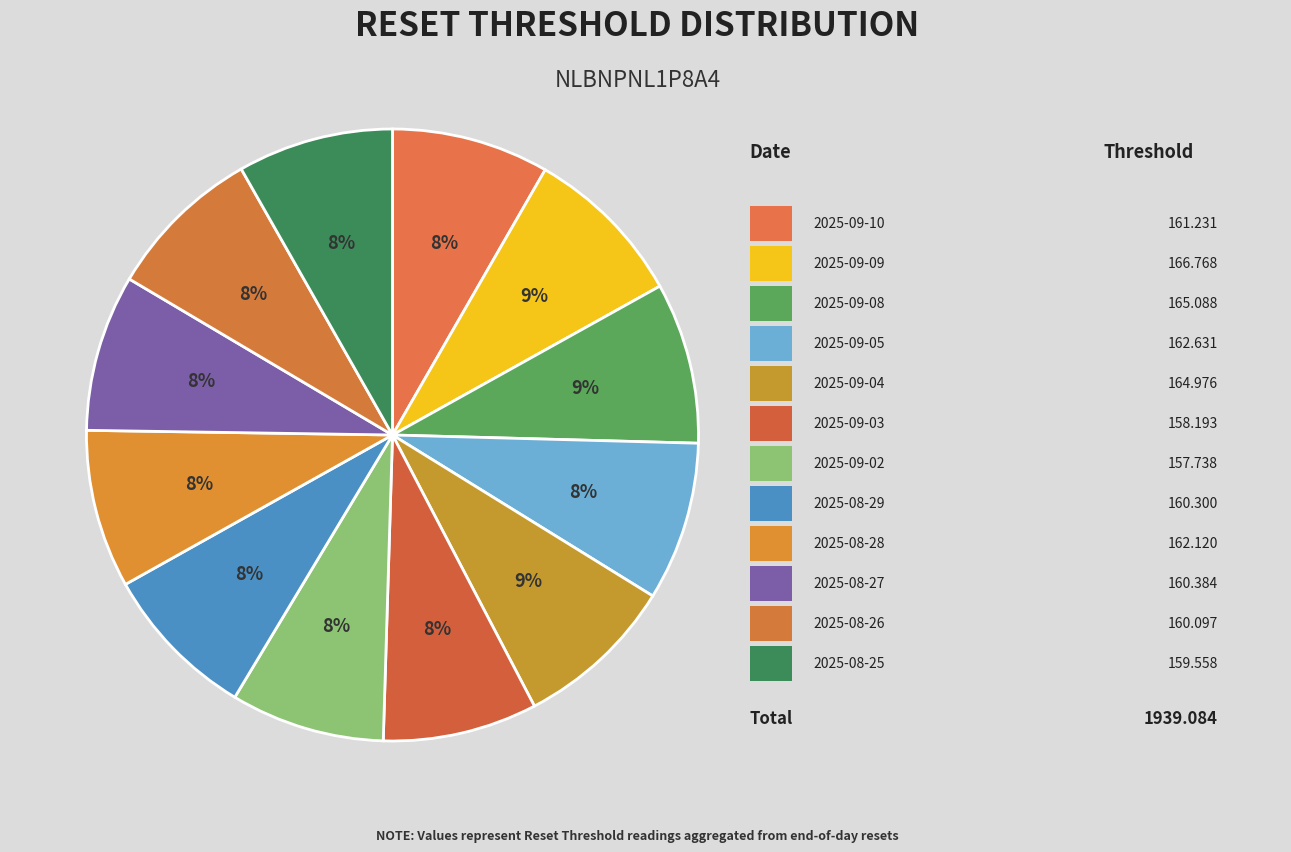

How many slices are in this pie chart?

12